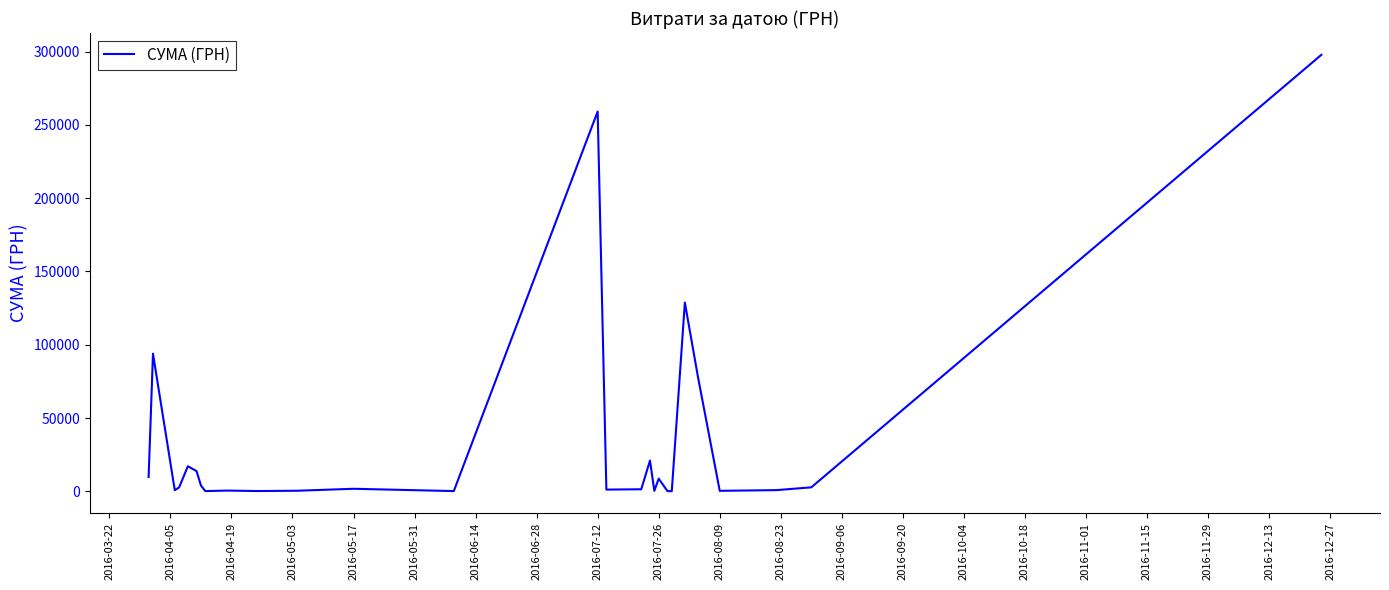

Does the chart display data point markers on the line(s)?

No